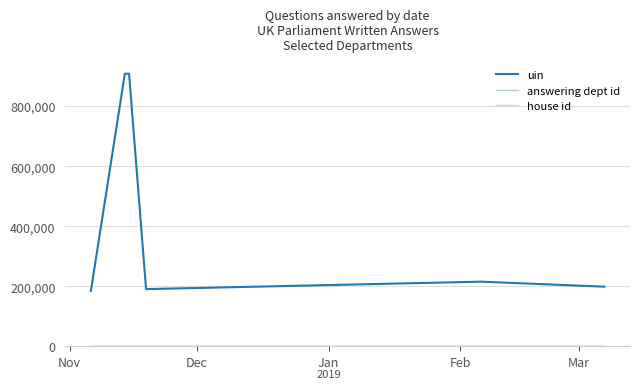

What is the lowest value of the answering dept id series?

1